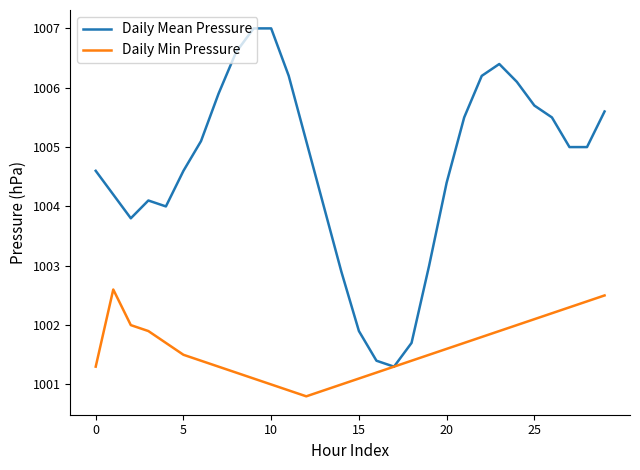

At how many categories does at least one series exceed 1006?

7